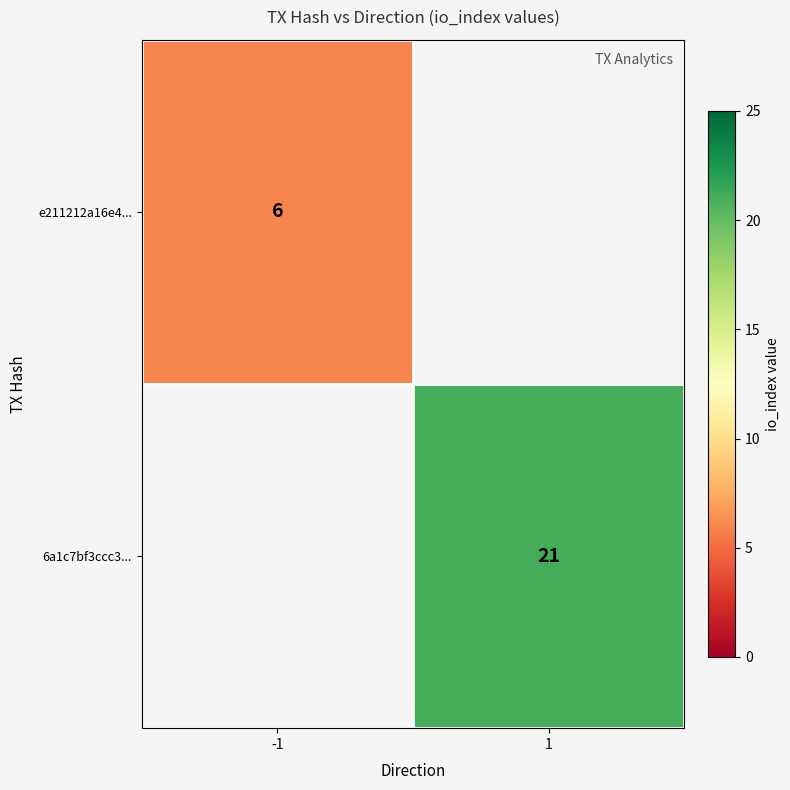

The e211212a16e4... series shows 6 at -1. True or false?

True